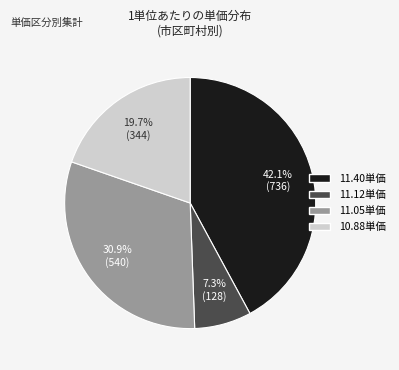

Is there a majority slice in this chart?

No